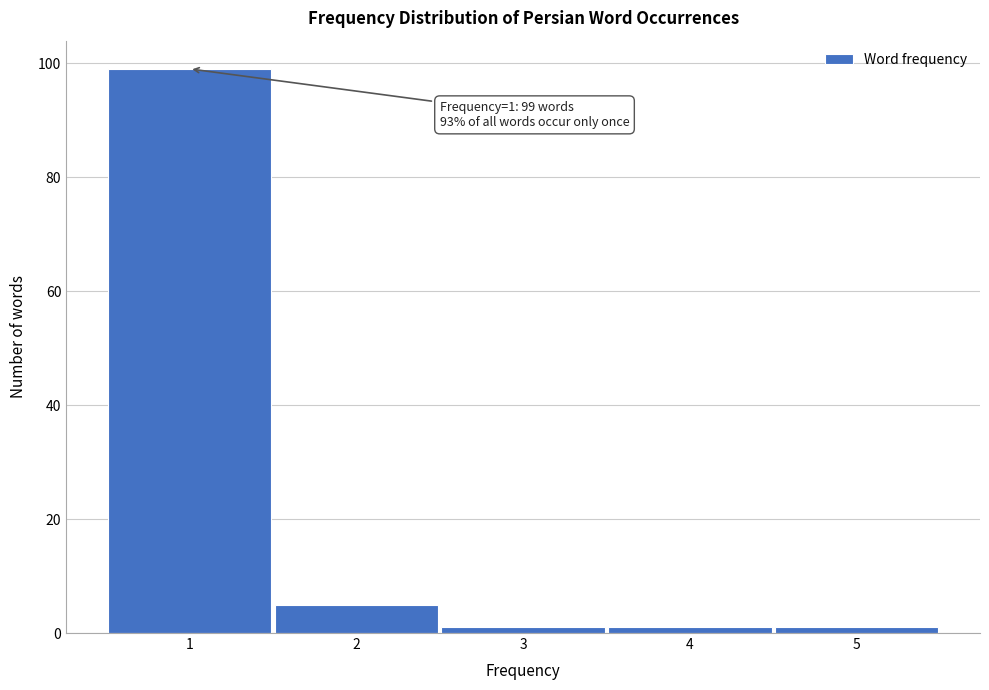

Which range on the x-axis has the tallest bar?

0.5 to 1.5